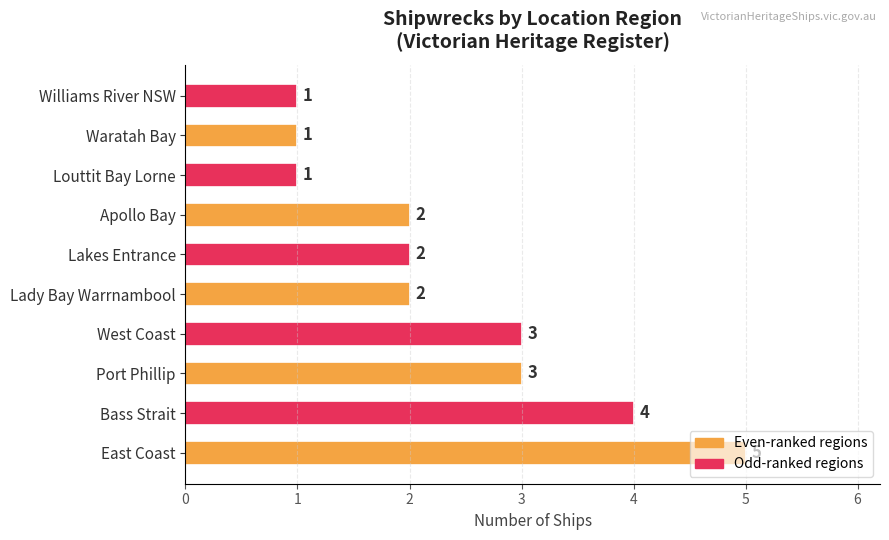

Is it true that the value at Apollo Bay is 3?

False